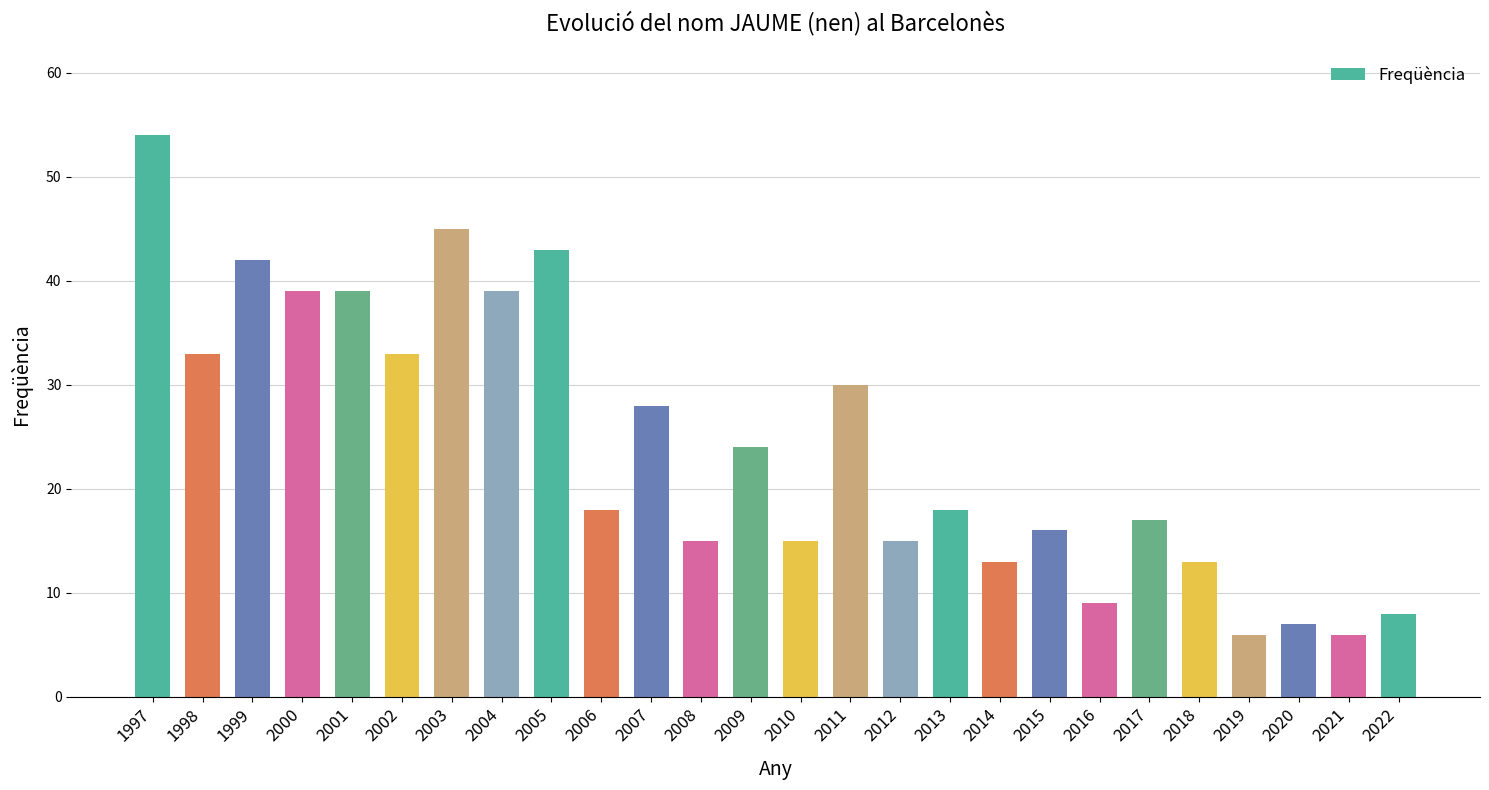

Which category has the highest value across all series?

1997